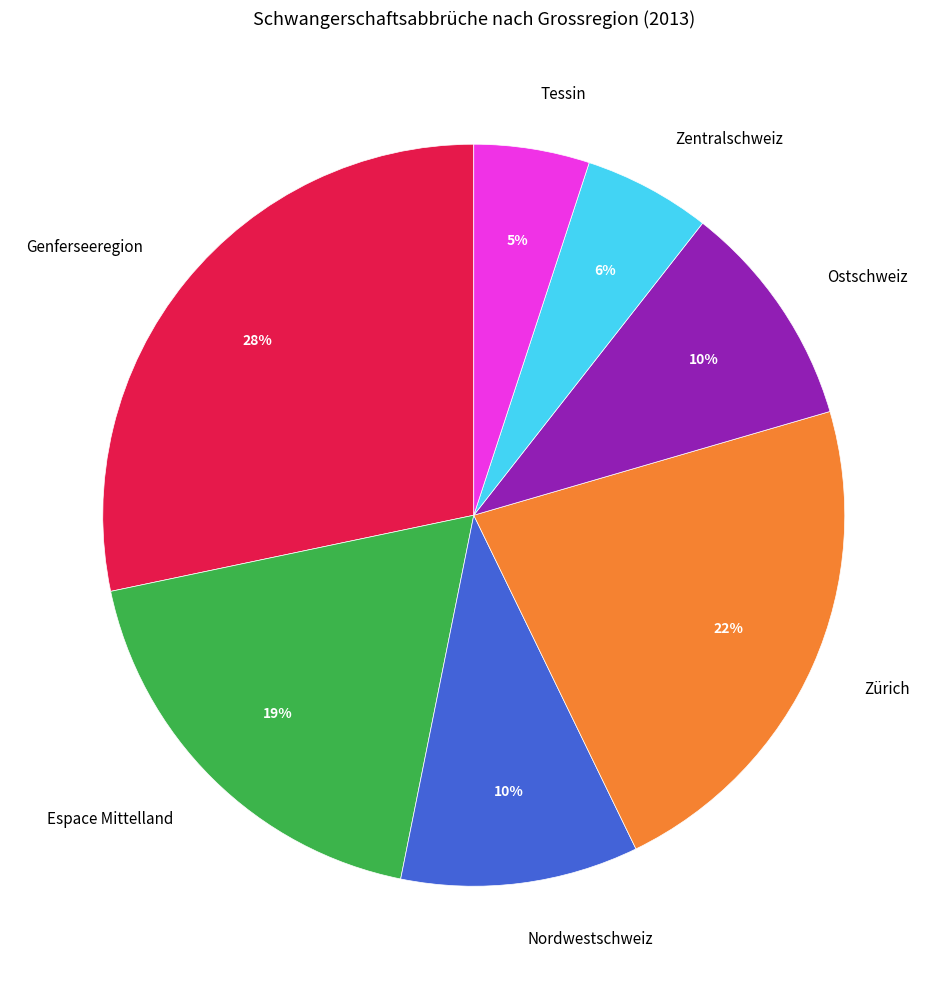

Is the sum of Espace Mittelland and Ostschweiz greater than half?

No